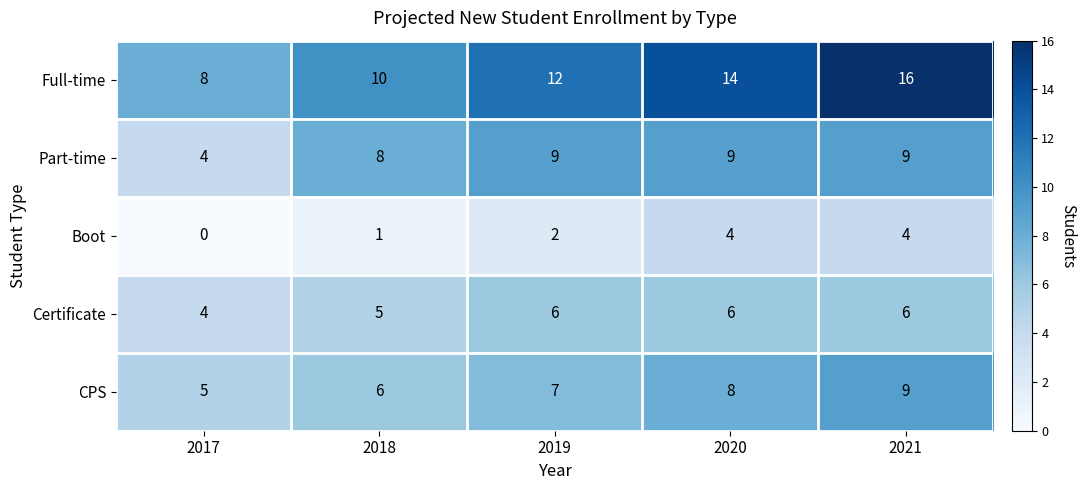

What is the difference between the highest and lowest values at 2018?

9